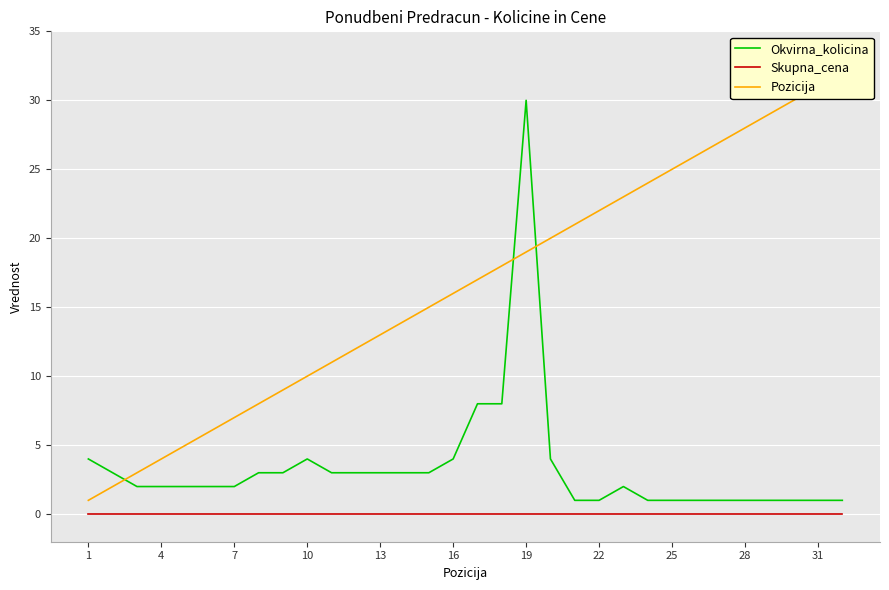

True or false: Skupna_cena and Okvirna_kolicina cross at least once.

False